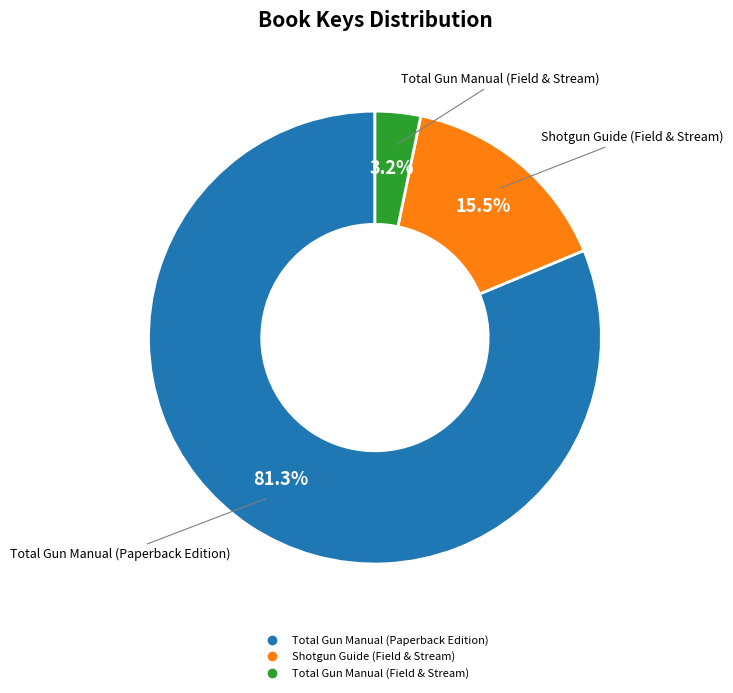

How many slices are in this pie chart?

3